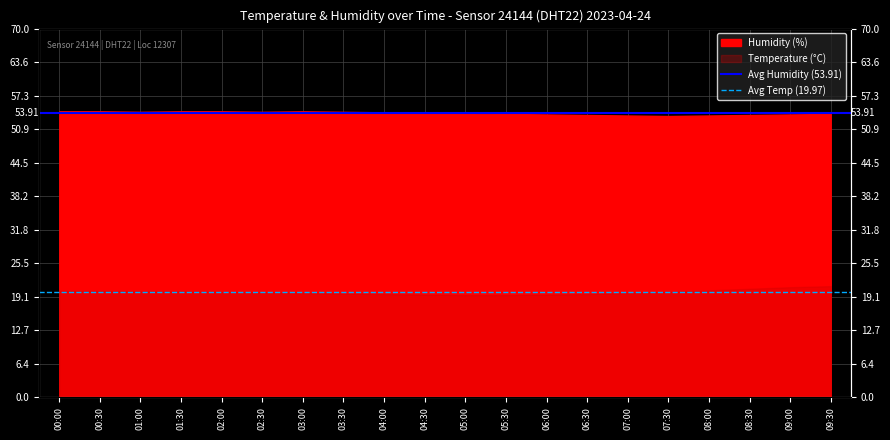

What is the spread (max minus min) of values at 00:30?

33.9